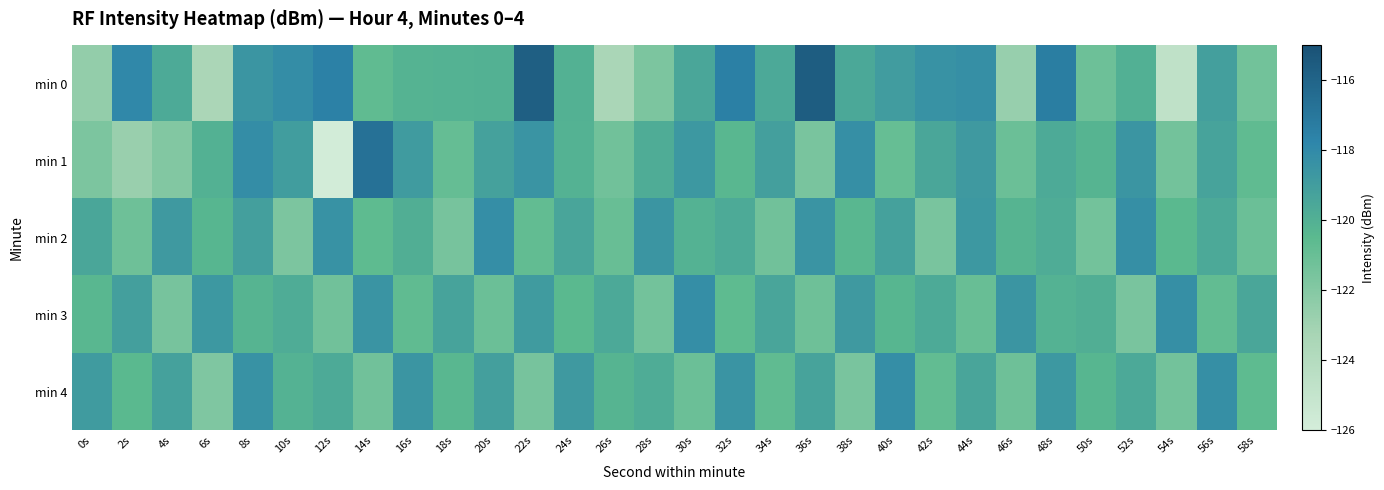

How many series are shown in this chart?

5